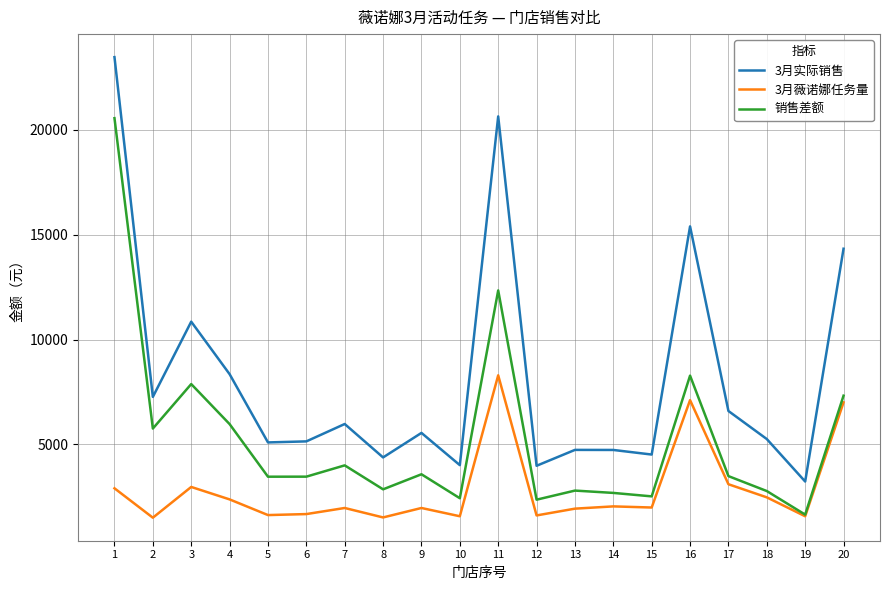

Rank the series by their maximum value, from lowest to highest.

3月薇诺娜任务量, 销售差额, 3月实际销售